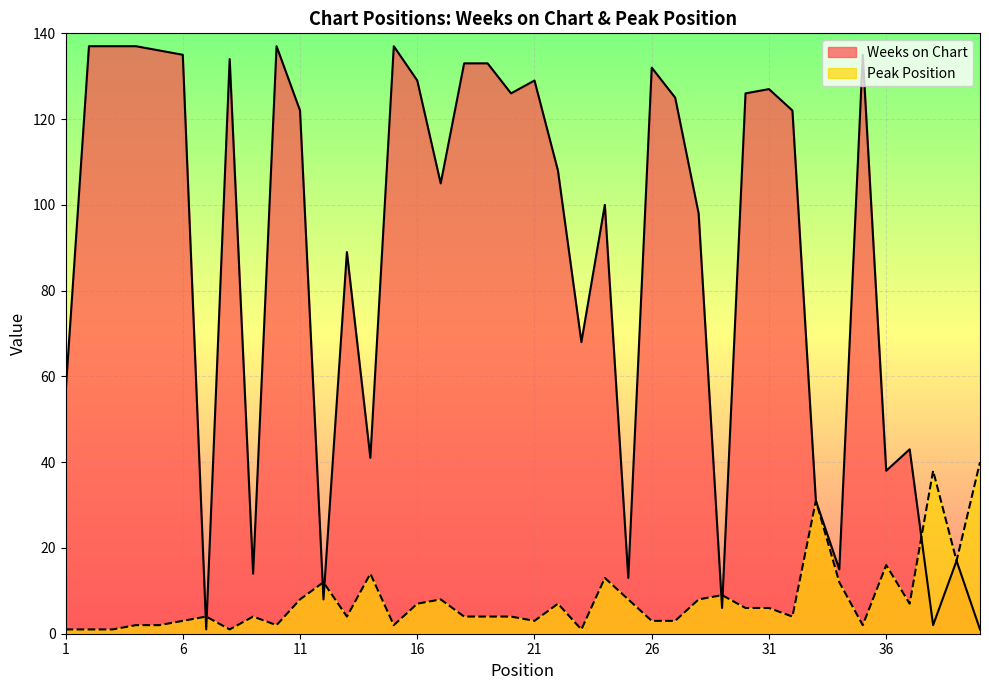

True or false: Weeks on Chart has more than 2 interior local peaks.

True